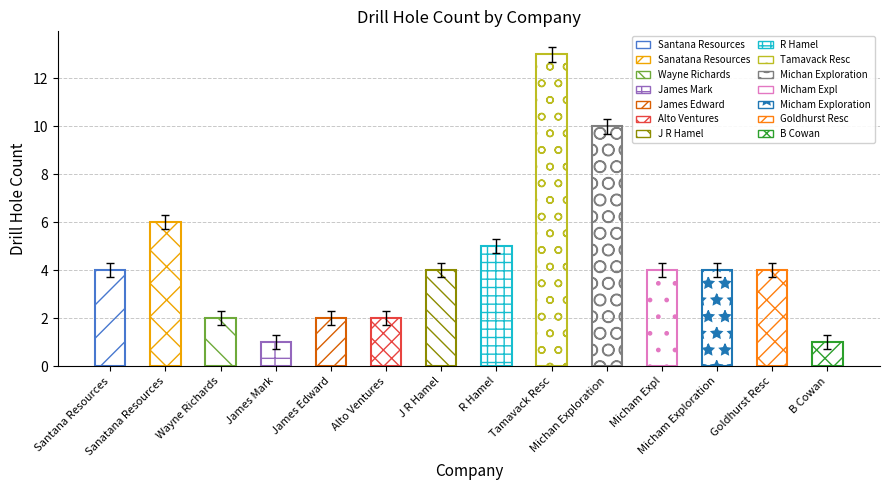

How many bars are there in total?

14